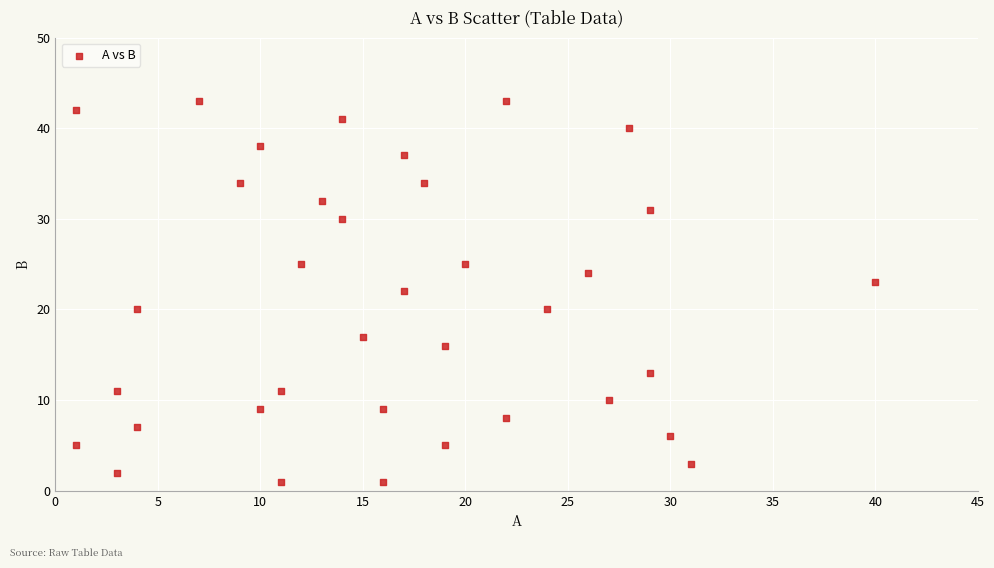

What is the range of X values (max minus min)?

39